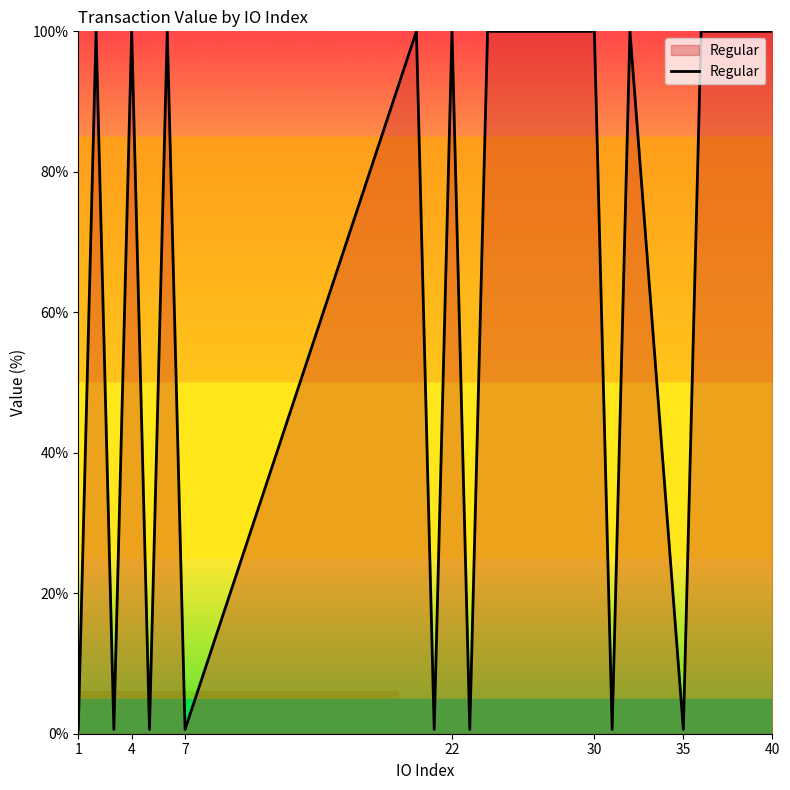

What is the maximum value shown in the chart?

100.0